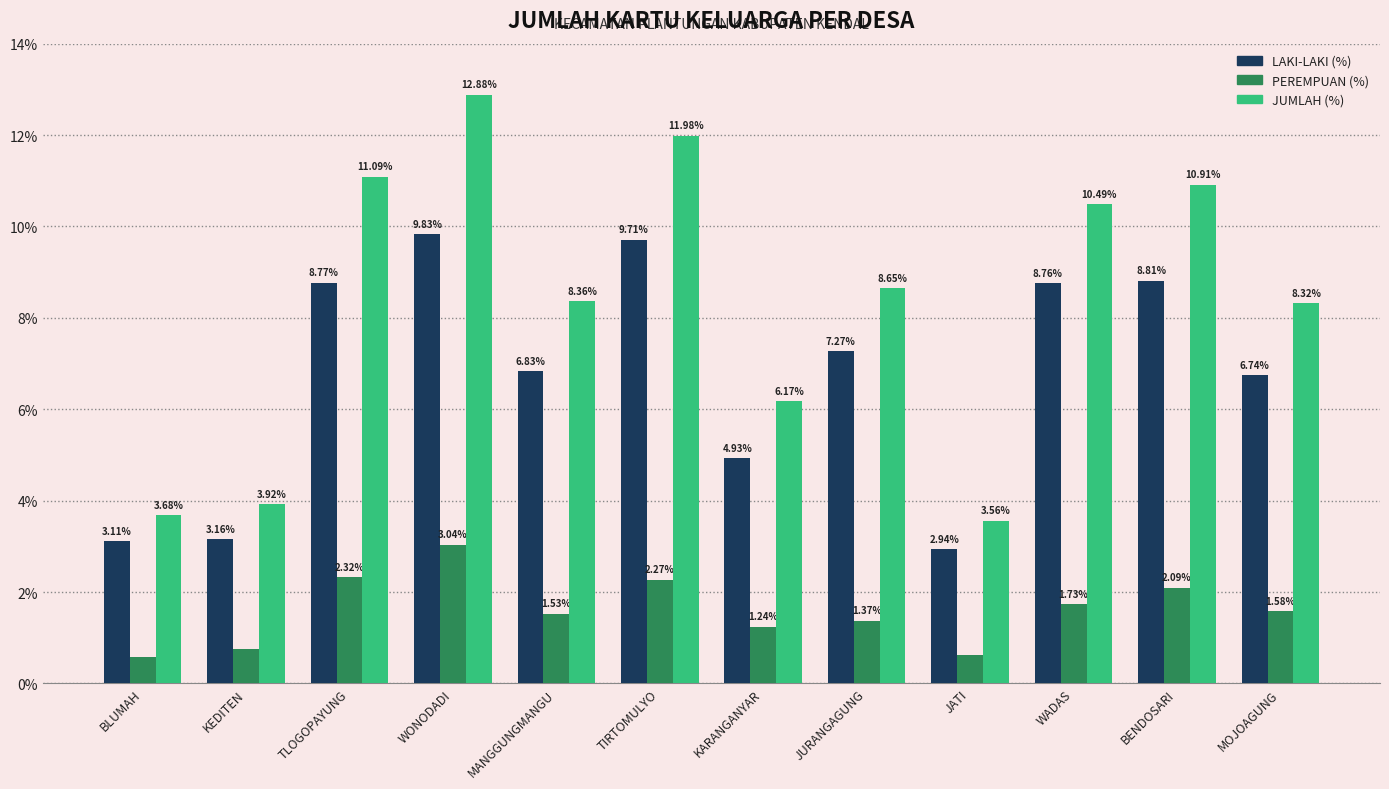

At how many categories does at least one series exceed 11?

3